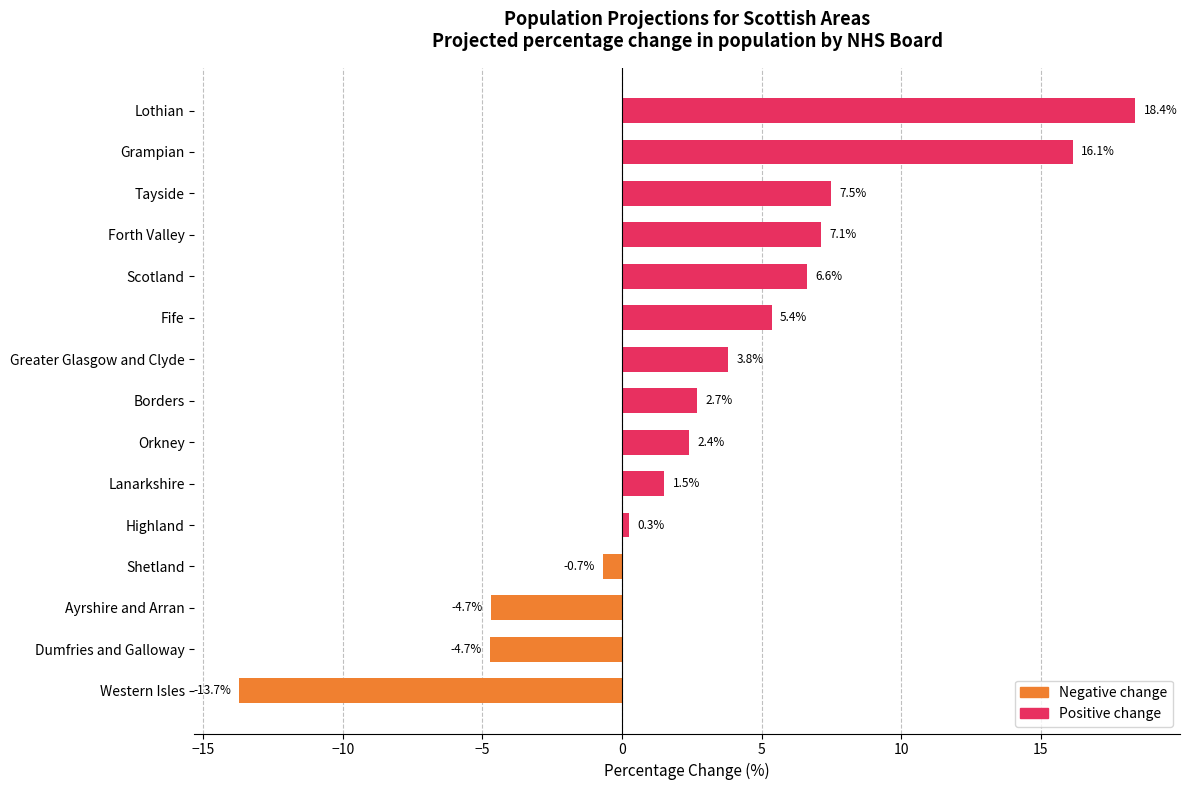

How many values are above zero?

11